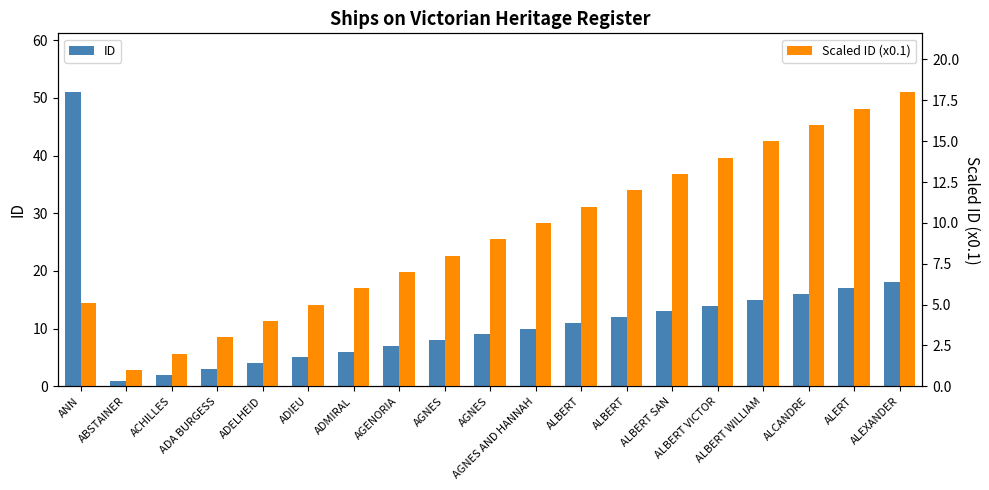

How many values in the Scaled ID (x0.1) series exceed 9?

9